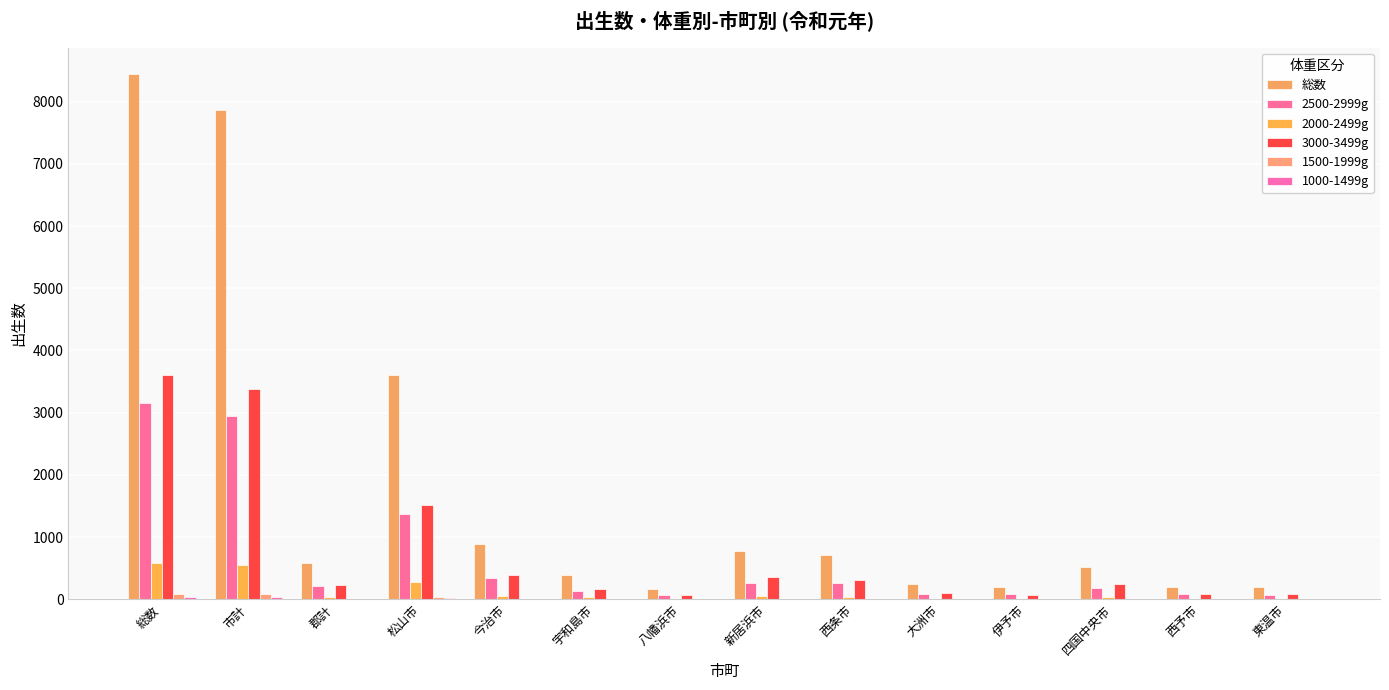

At which category is the sum across all series the highest?

総数